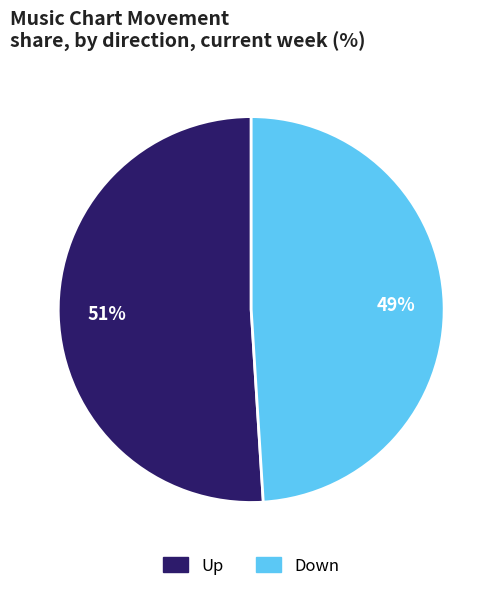

What is the ratio of the value at Down to the value at Up?

1.0